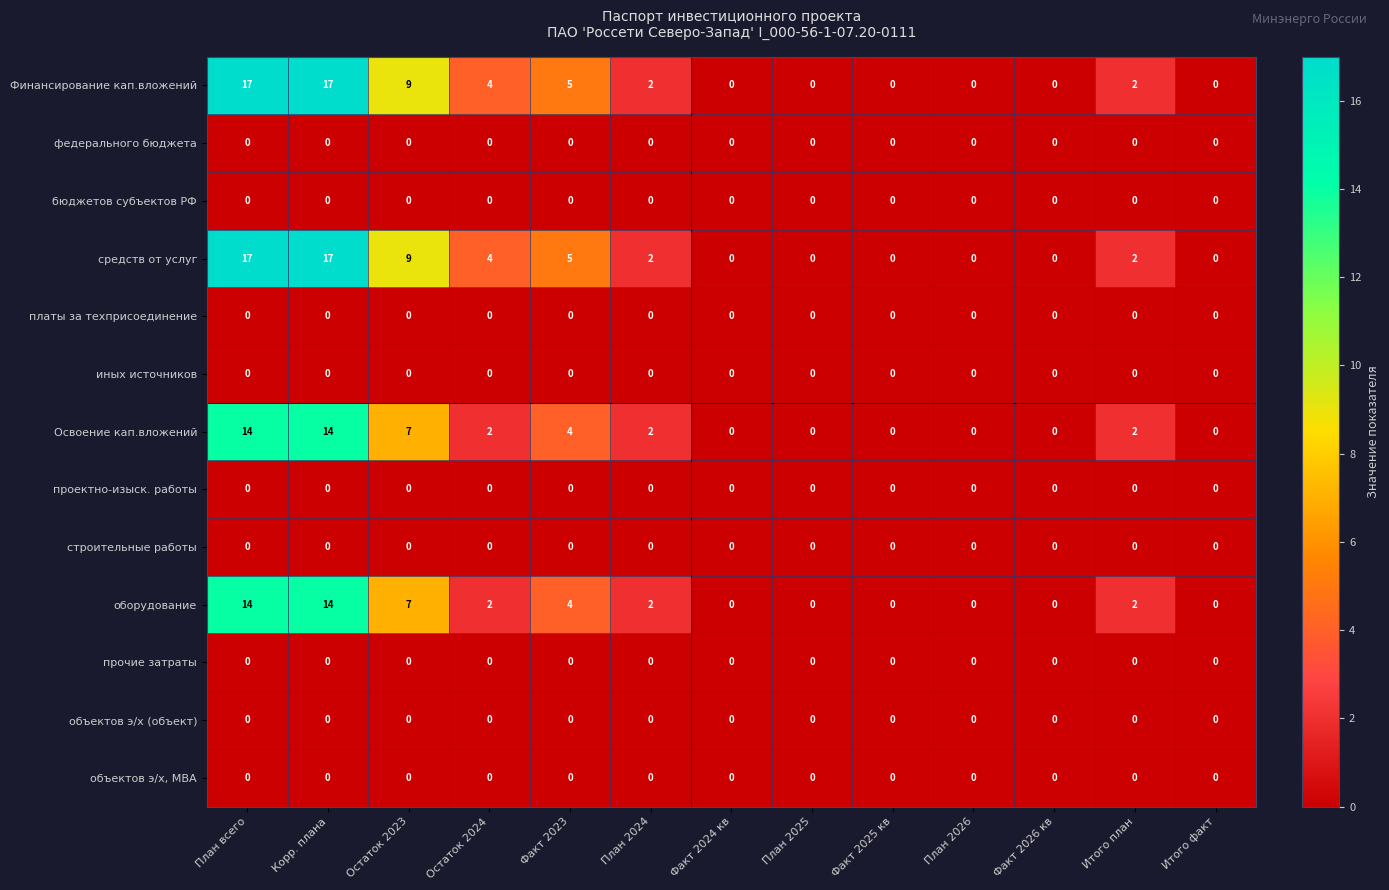

True or false: оборудование has a value of 2 at План 2024.

True